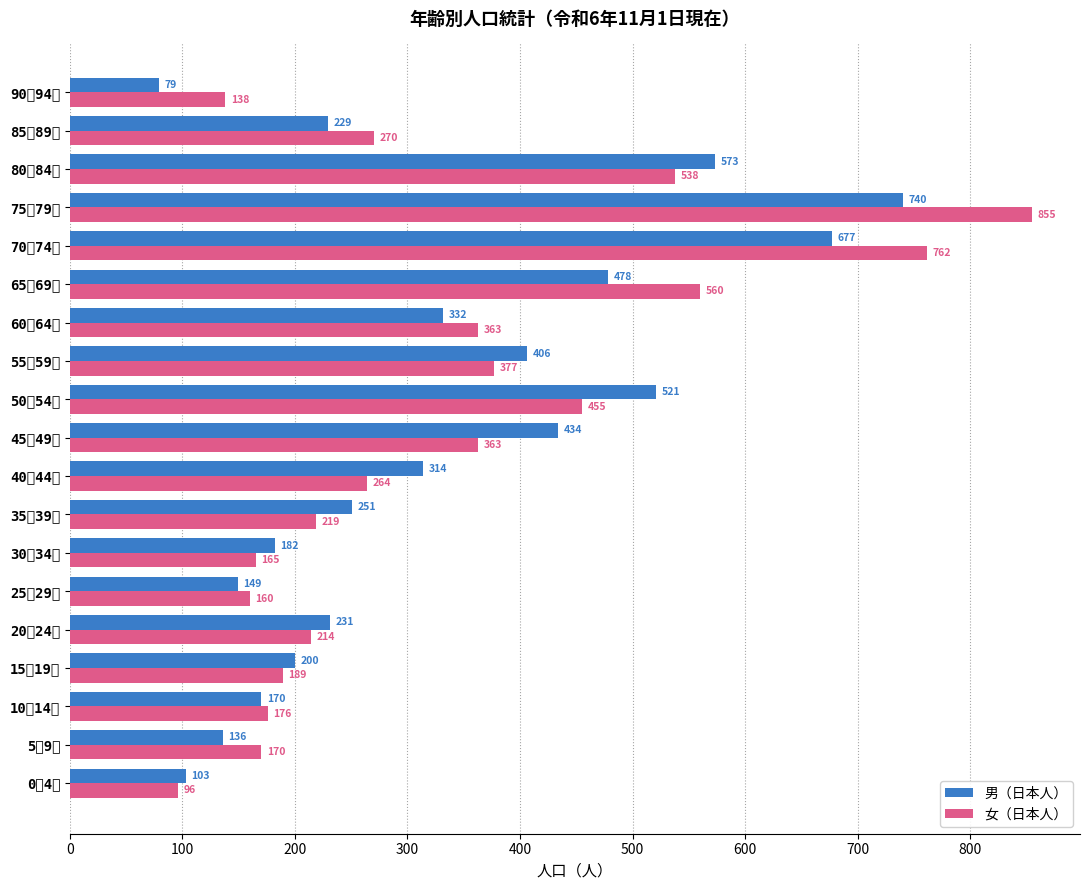

What is the smallest value displayed?

79